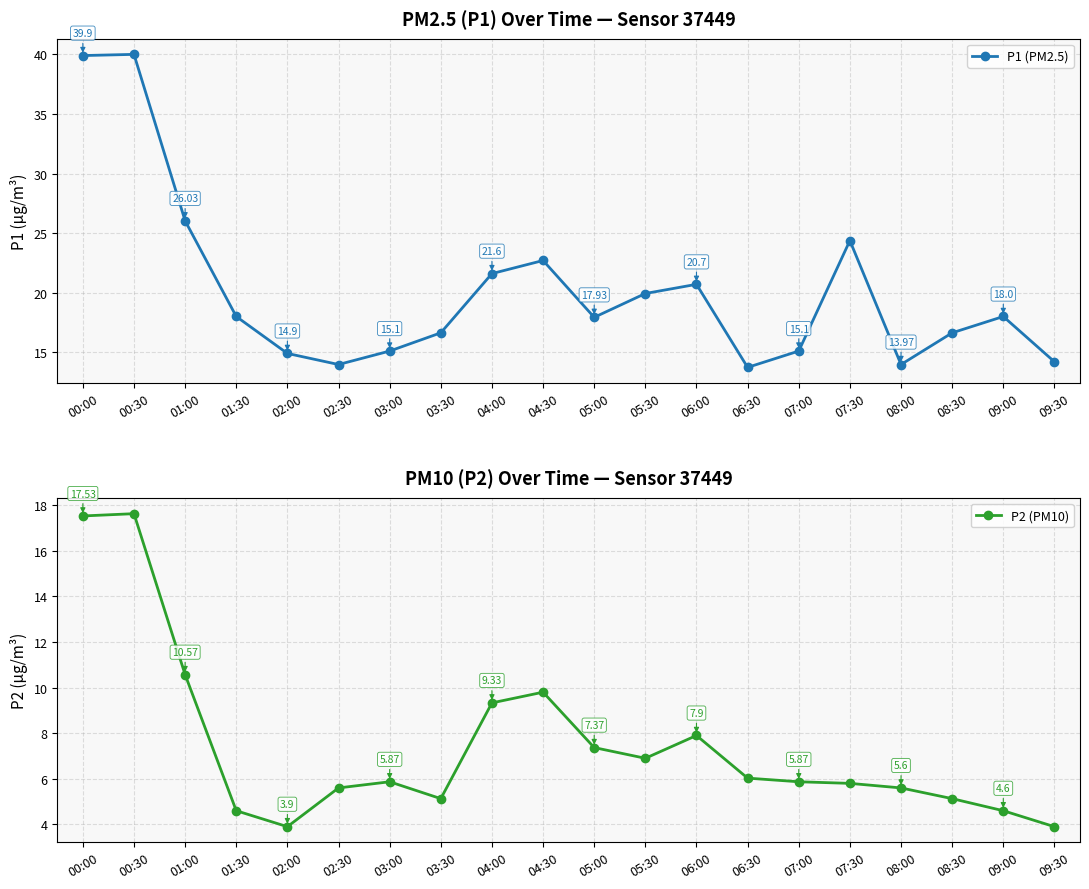

What is the lowest value of the P1 (PM2.5) series?

13.7